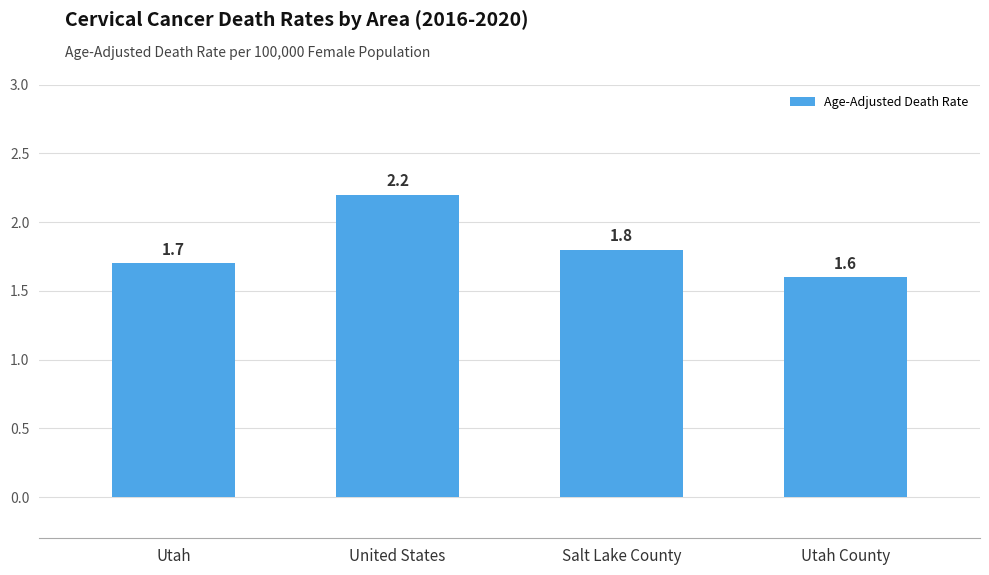

What is the value of the 3rd bar from the left?

1.8